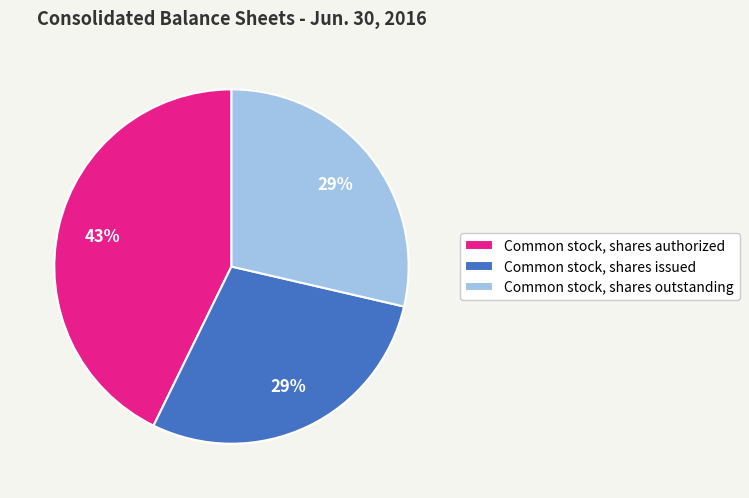

To the nearest percent, what is the combined percentage of Common stock, shares authorized and Common stock, shares outstanding?

71%